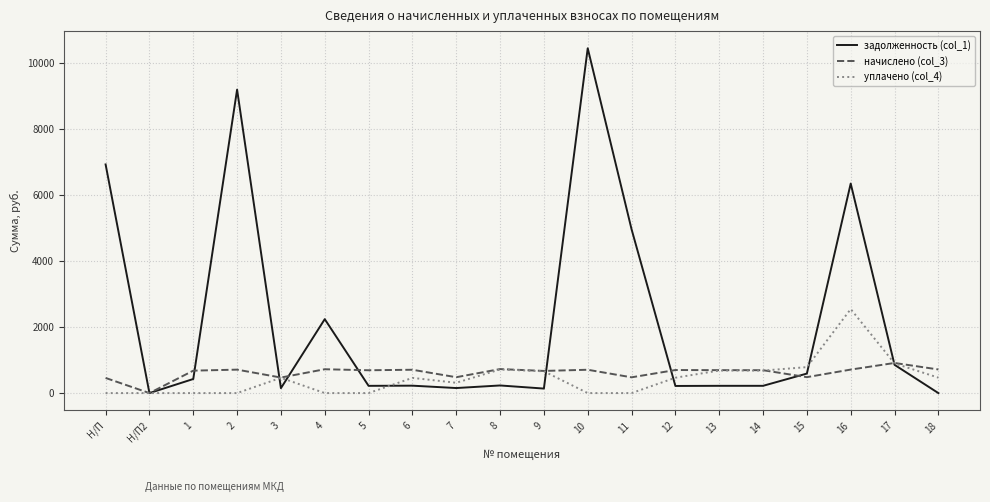

Which series changed the most between 3 and 12?

начислено (col_3)